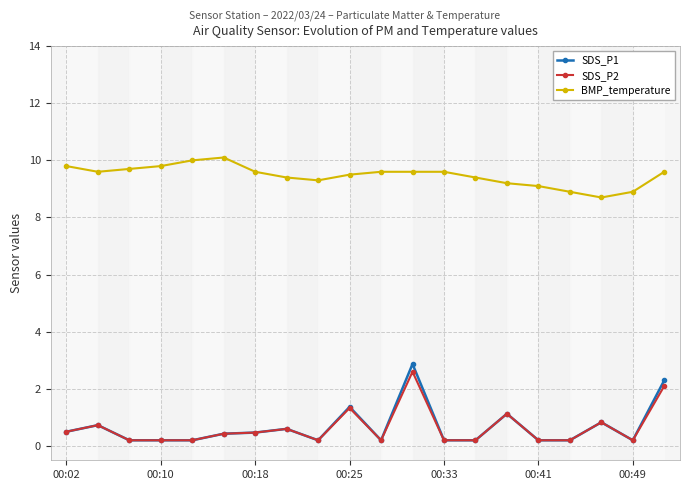

True or false: BMP_temperature and SDS_P1 intersect in this chart.

False